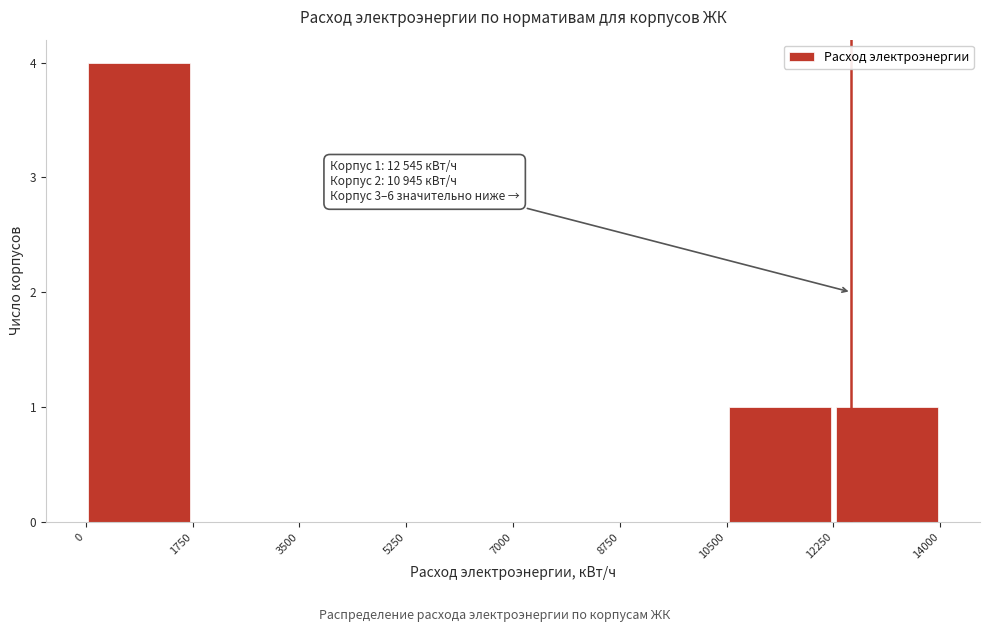

Over which range of the x-axis is the bar tallest?

0 to 1750